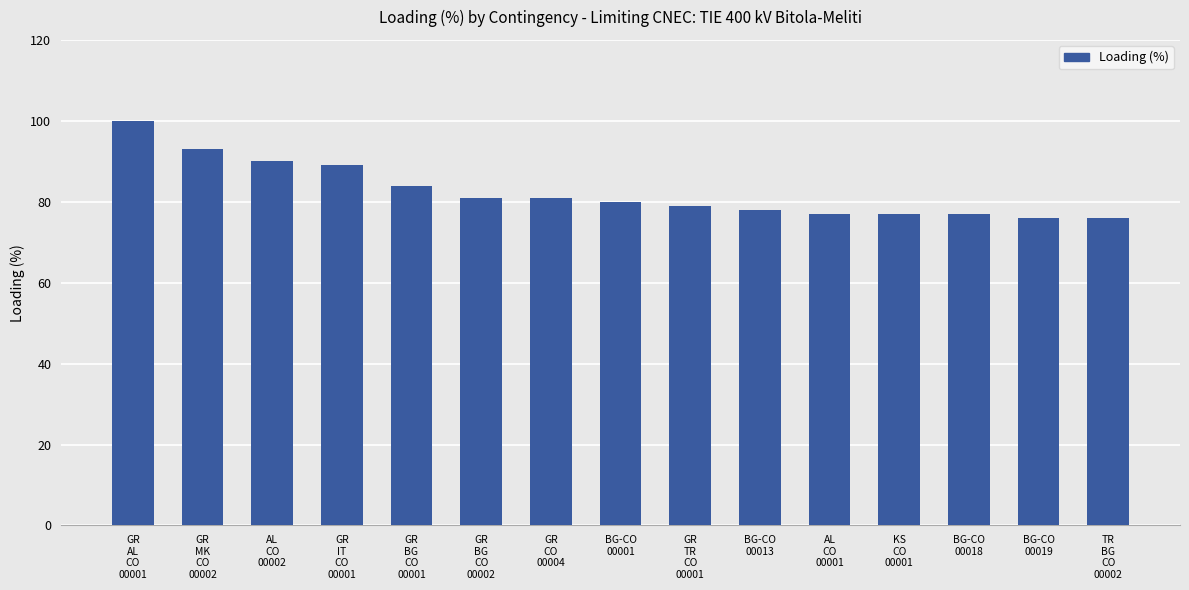

The value at GR
BG
CO
00001 is 84. True or false?

True